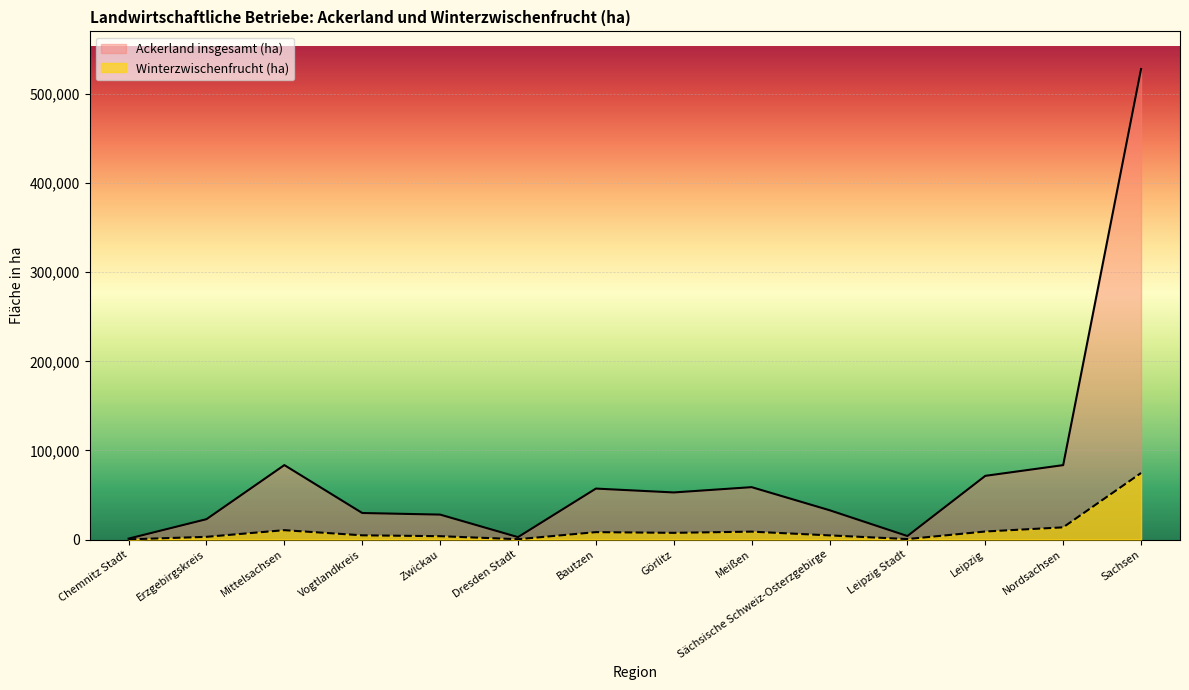

Which series changed the most between Bautzen and Sächsische Schweiz-Osterzgebirge?

Ackerland insgesamt (ha)